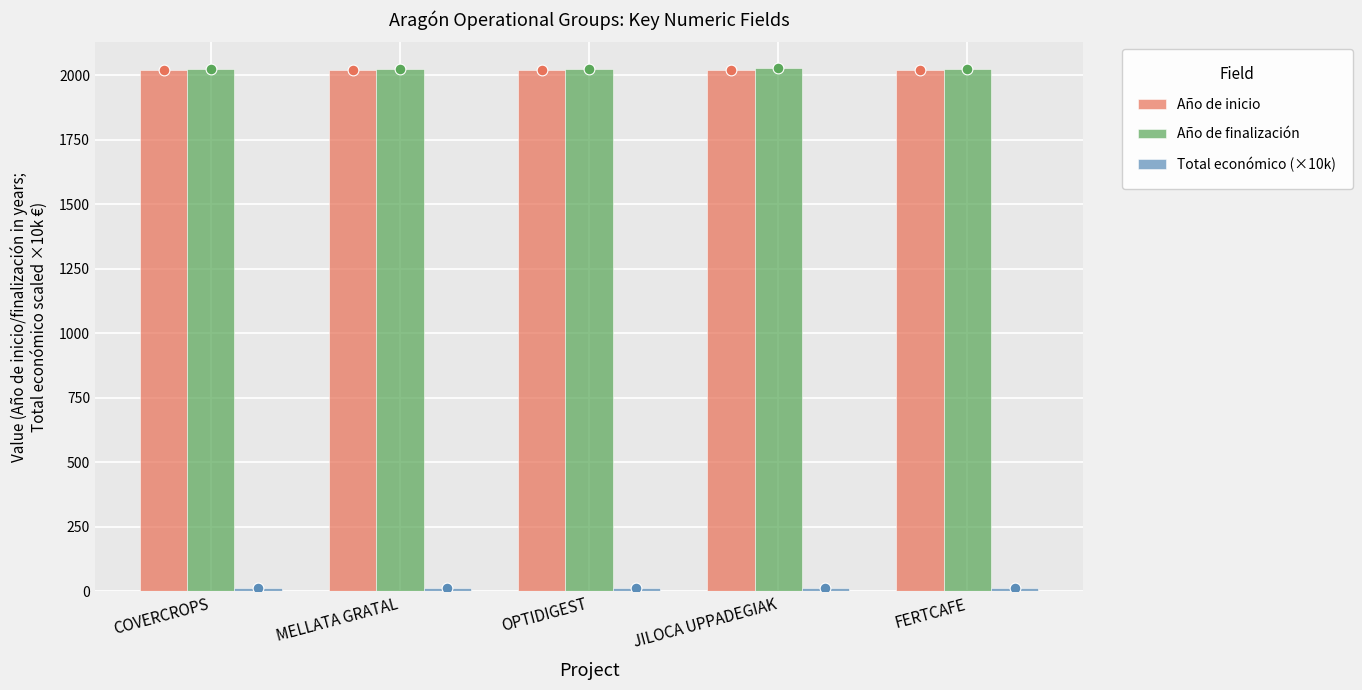

Which series contains the highest Y value?

Año de finalización